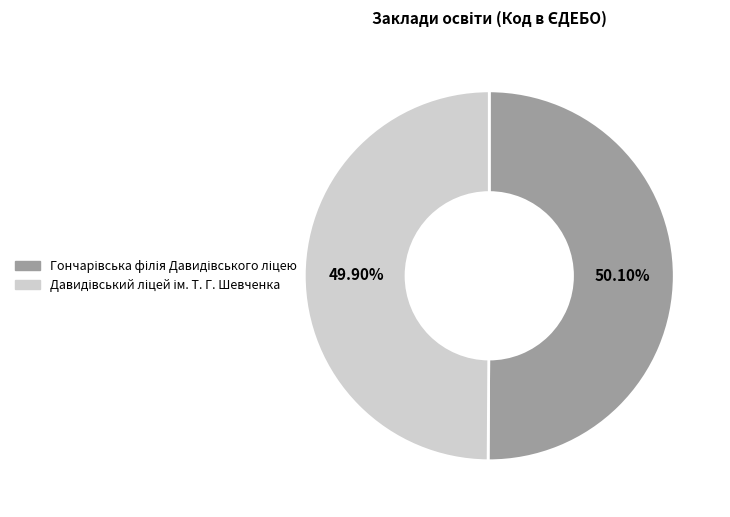

Is there any slice that represents more than half of the pie?

Yes